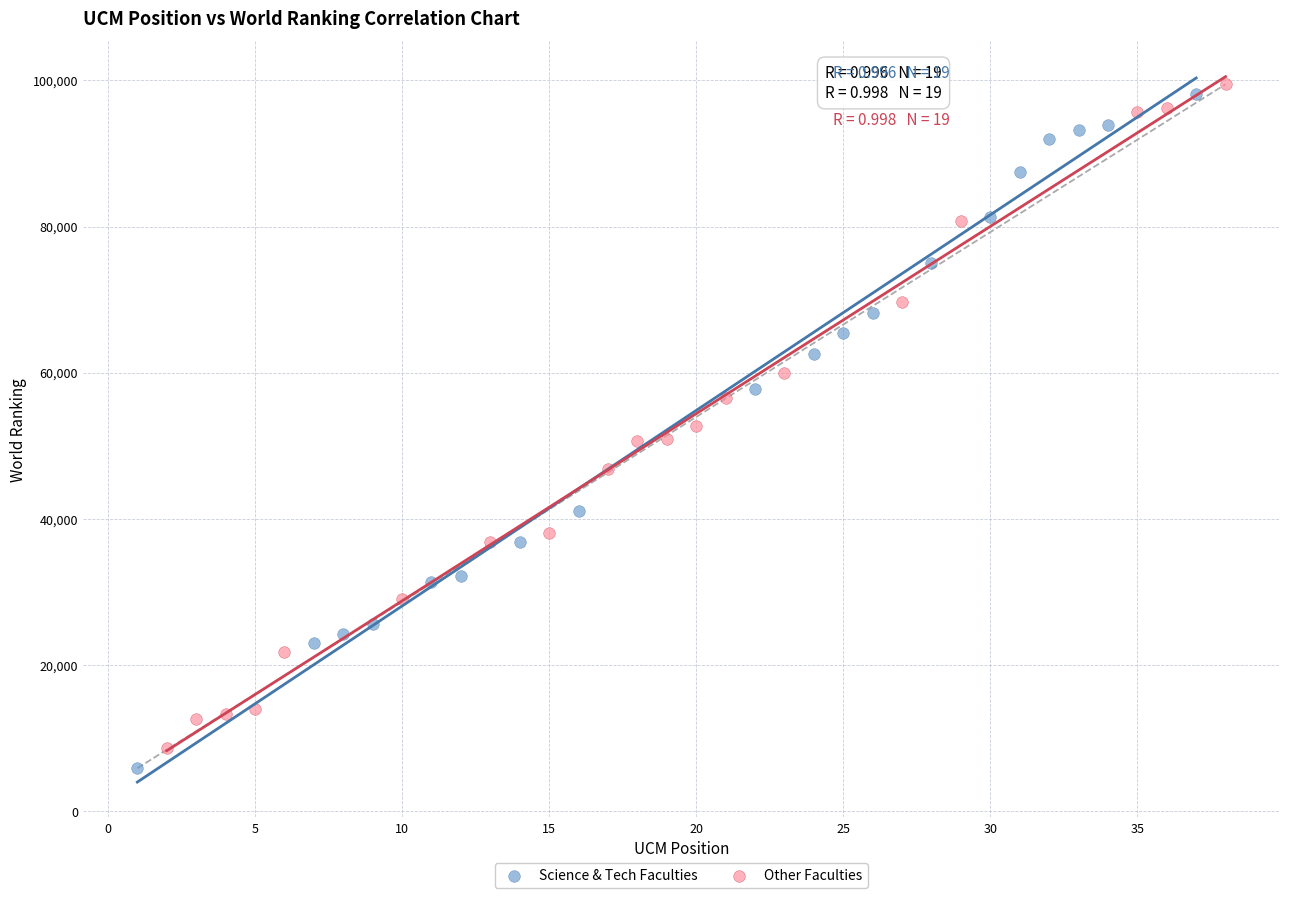

Which series has the largest Y range (max minus min)?

Science & Tech Faculties